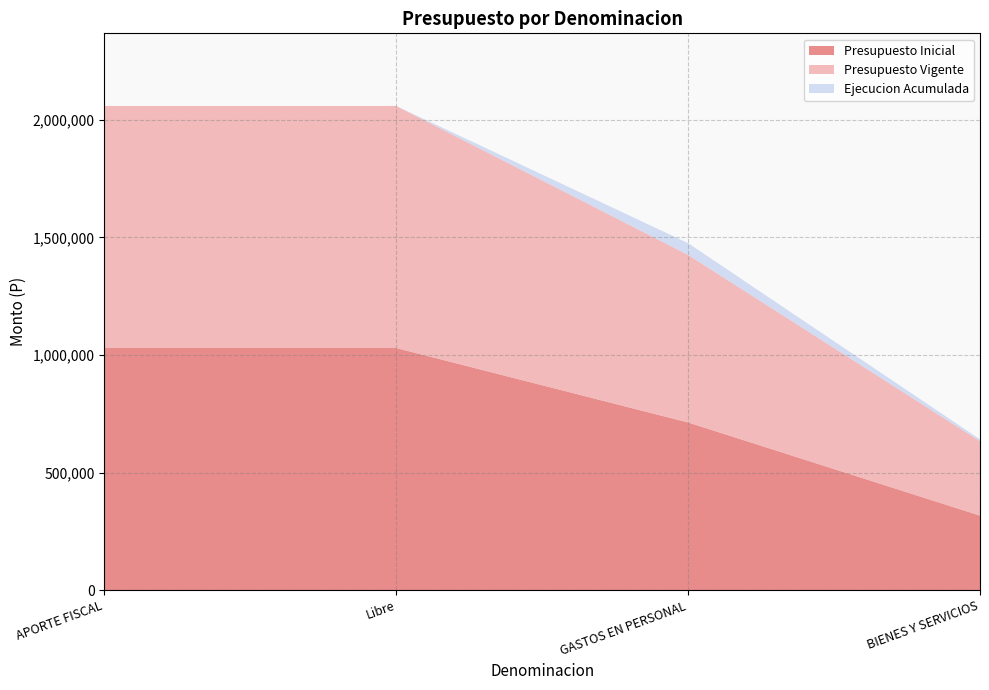

Reading left to right, transcribe all the data shown in this chart.

Presupuesto Inicial: 1029557	1029557	712847	316710
Presupuesto Vigente: 1029557	1029557	712847	316710
Ejecucion Acumulada: 0	0	49971	7748